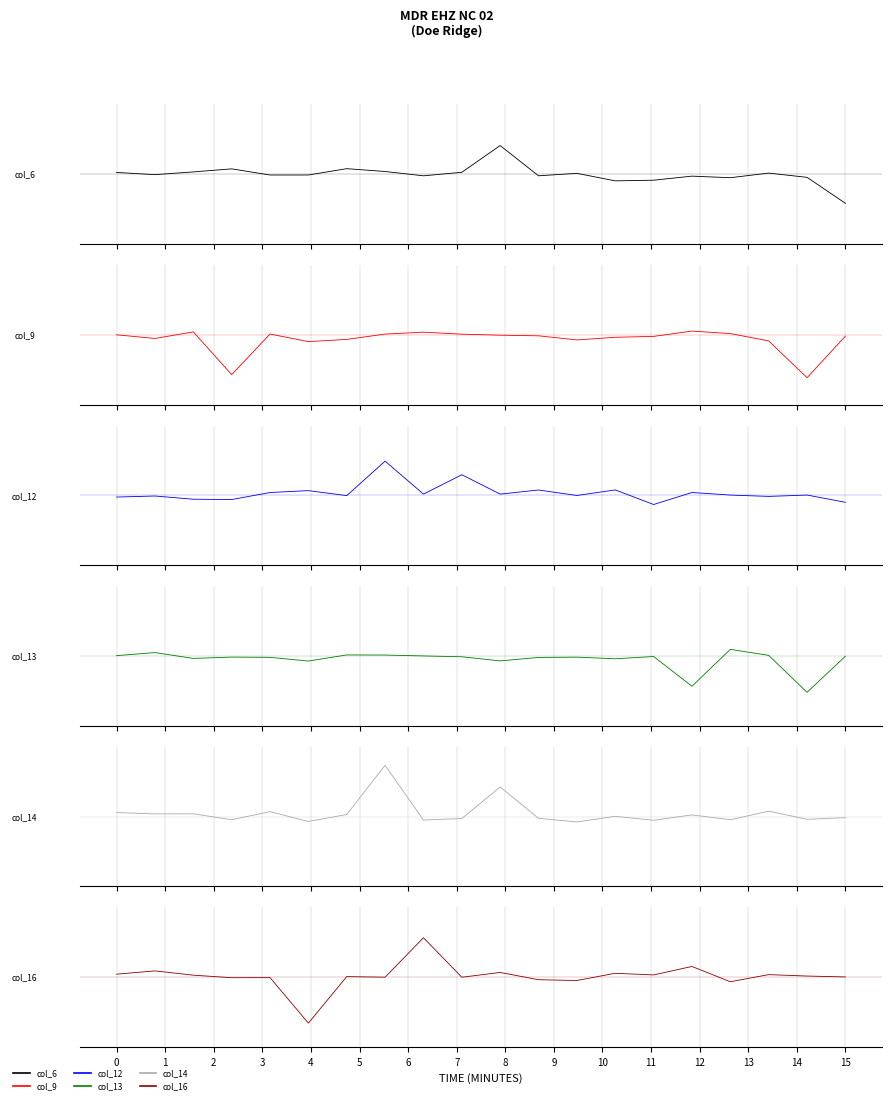

Read the col_12 value at 8.

0.1